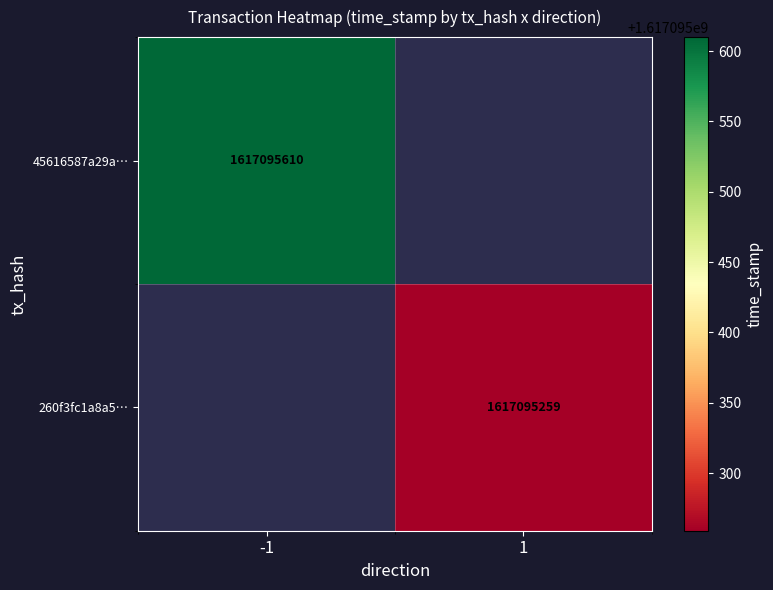

Rank the series at 1 from lowest to highest value.

45616587a29a8122f49ff8468ccbd23286d92b9, 260f3fc1a8a5a9d503c18cc115e7cb686c08442